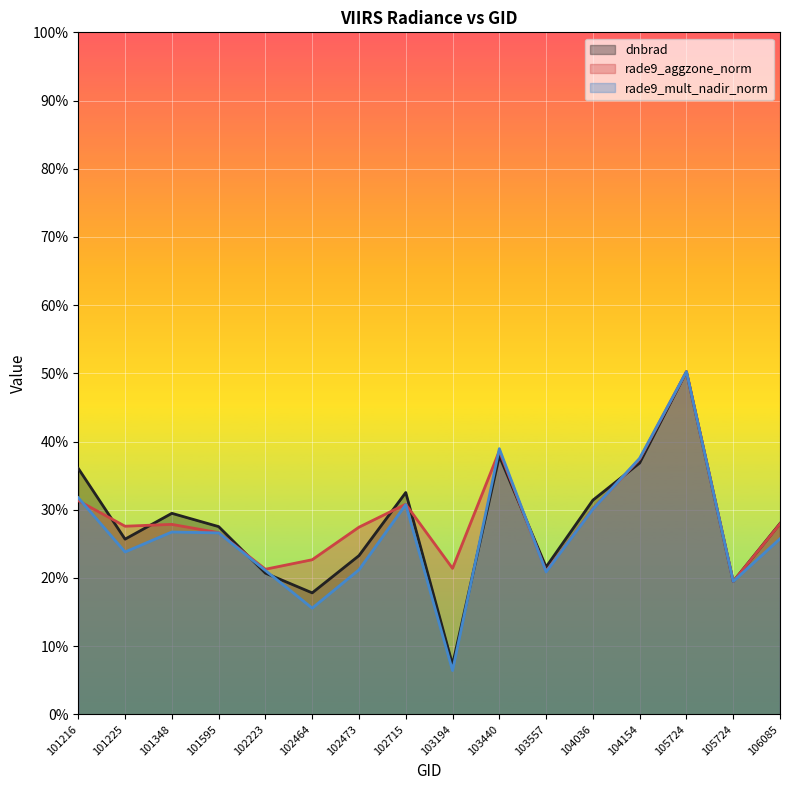

At which category does dnbrad reach its first local peak?

101348